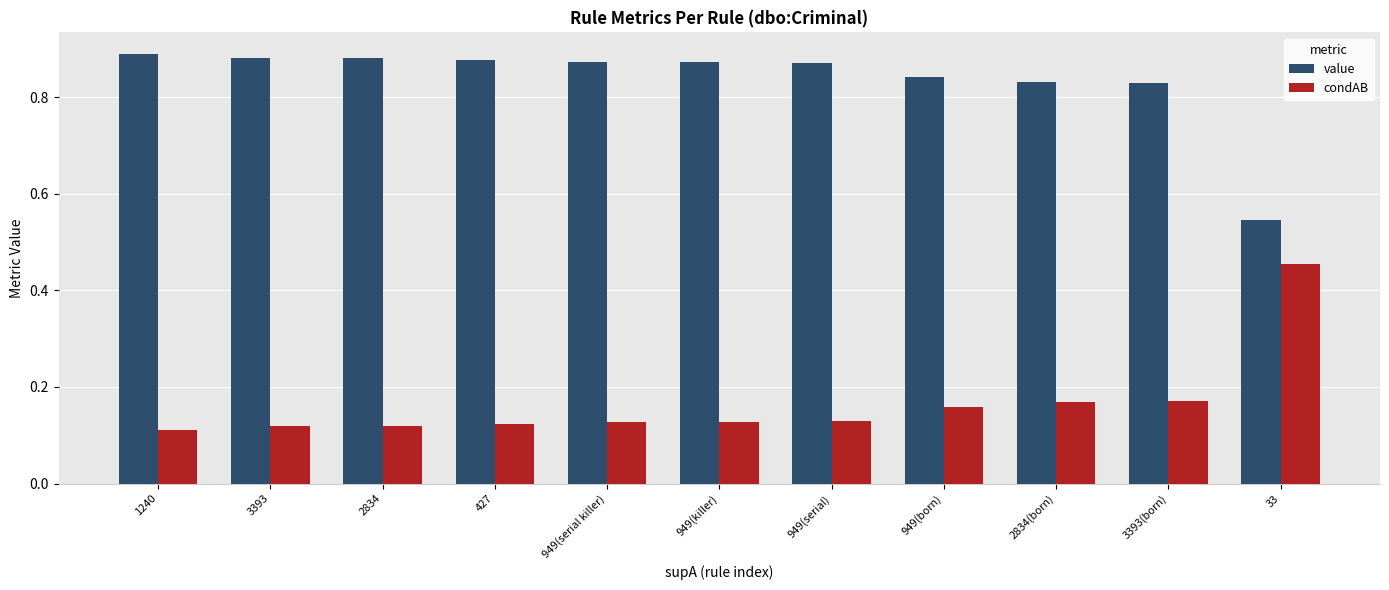

Which series has the largest total across all categories?

value